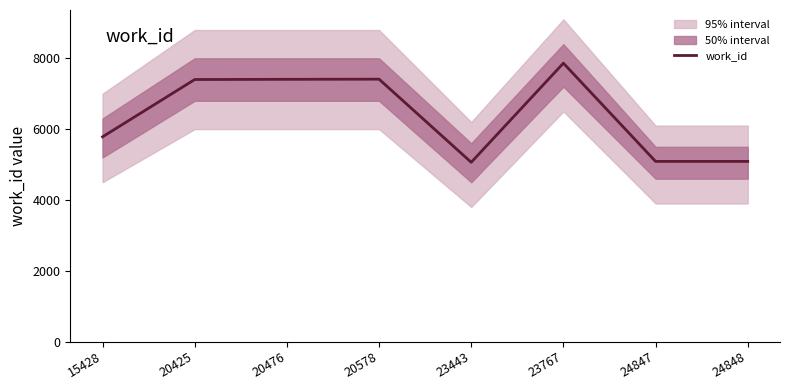

How many series are shown in this chart?

1